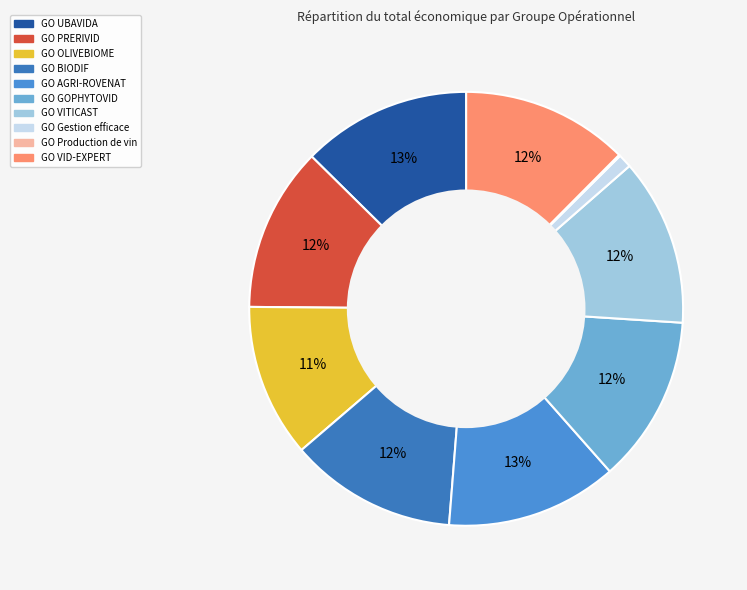

Combined, do GO Production de vin and GO VID-EXPERT account for over 50%?

No